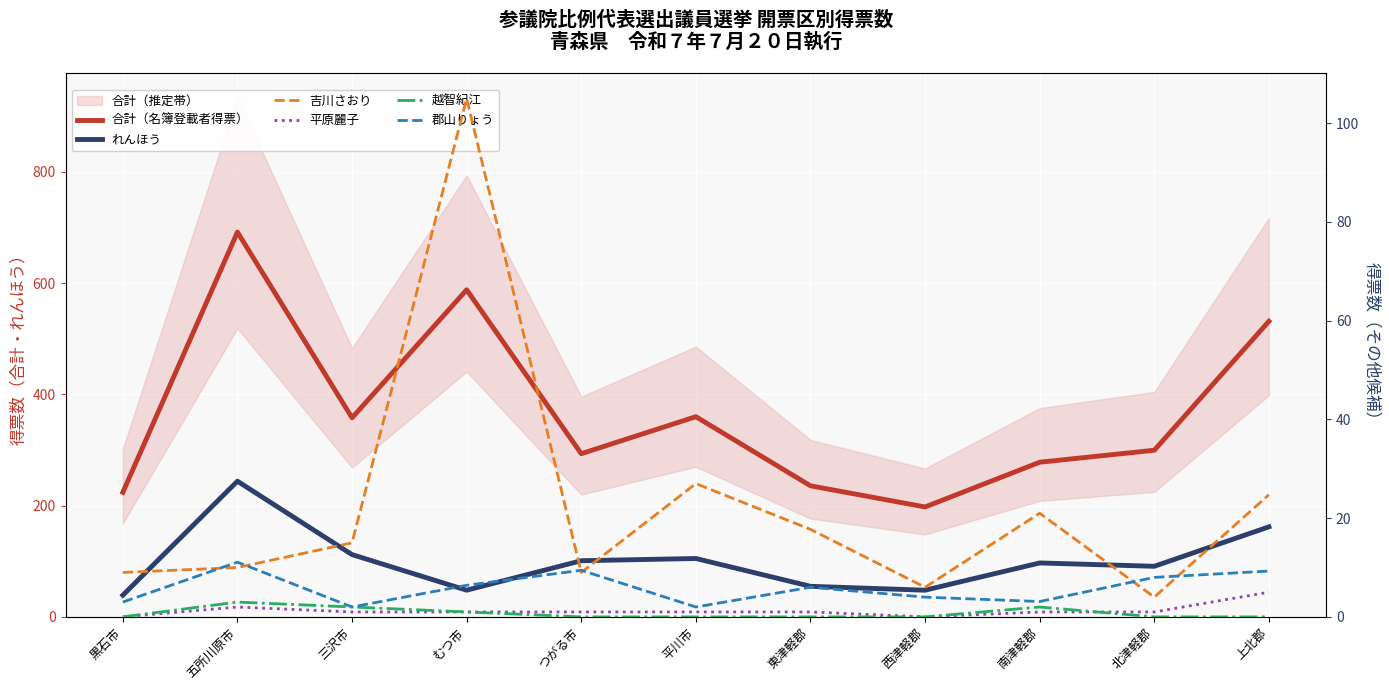

True or false: 越智紀江 and れんほう intersect in this chart.

False